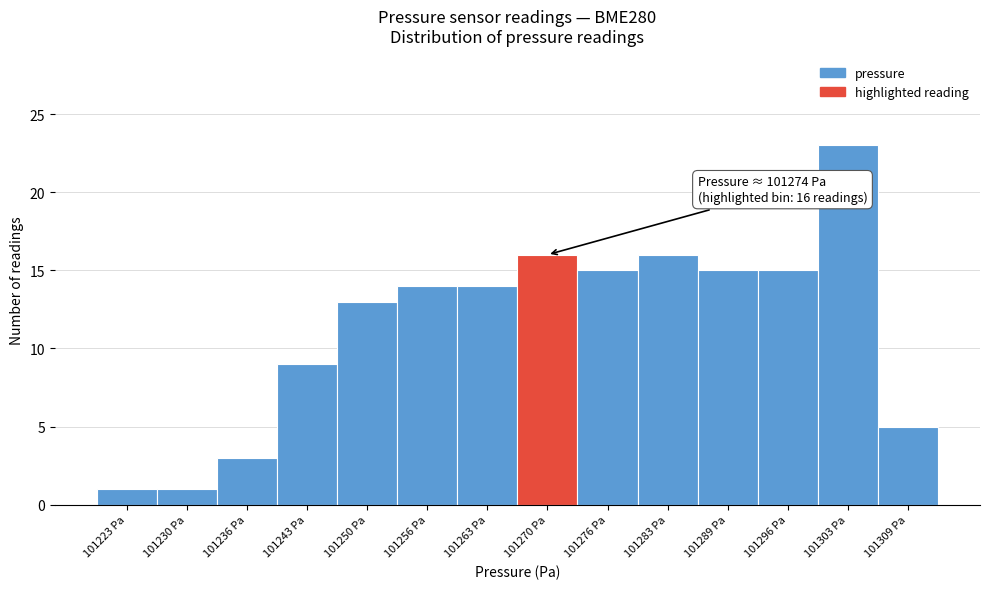

Reading left to right, list all the values displayed in this chart.

1	1	3	9	13	14	14	16	15	16	15	15	23	5